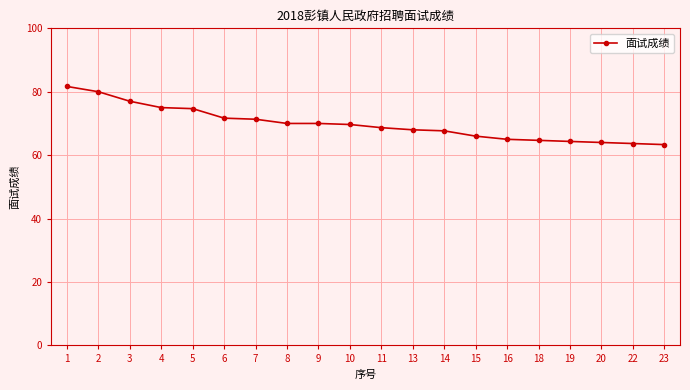

The chart shows a value of 65.0 at 16. True or false?

True